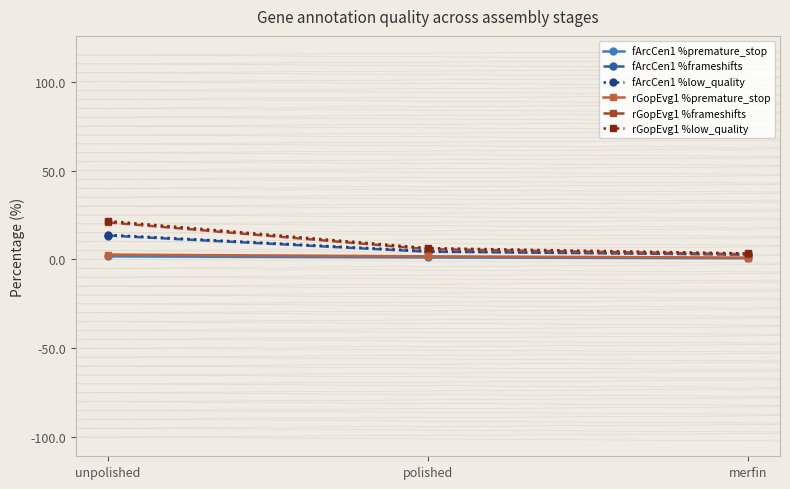

How many values in the fArcCen1 %premature_stop series exceed 1?

2